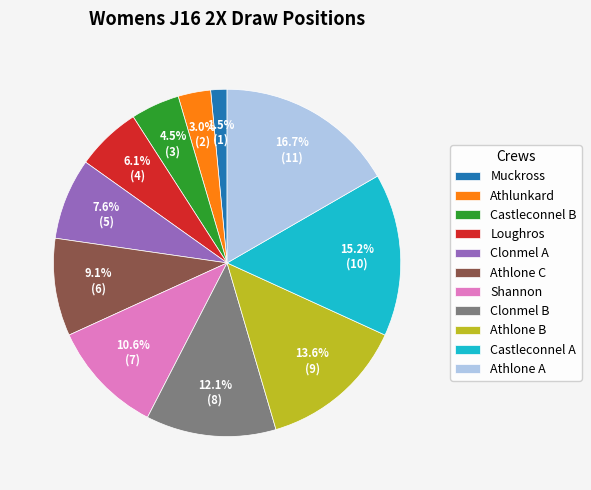

Which has a higher value, Clonmel B or Athlone A?

Athlone A